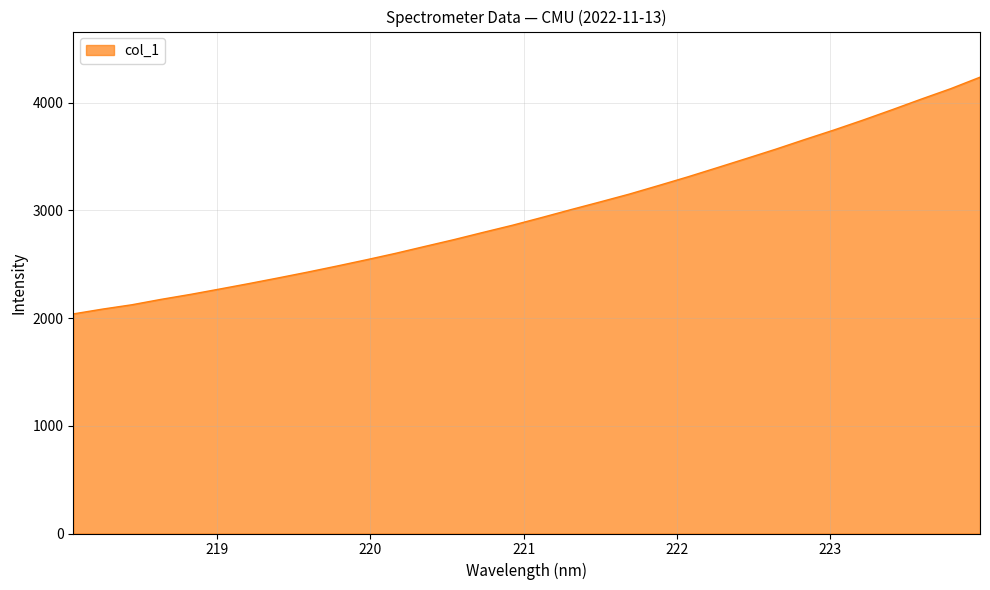

What is the smallest value displayed?

2039.1